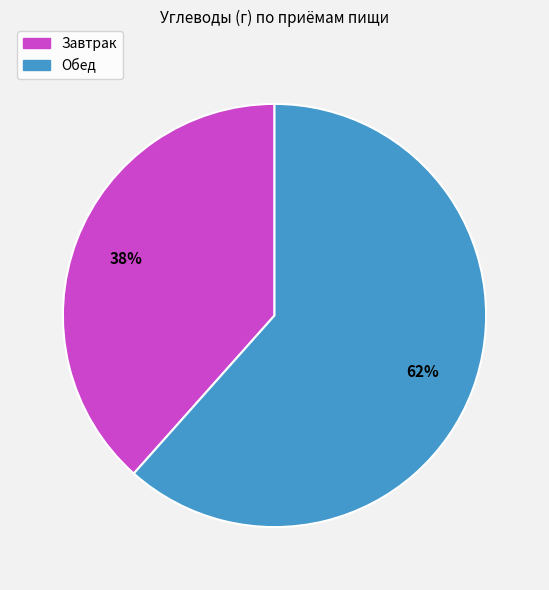

Is there a majority slice in this chart?

Yes